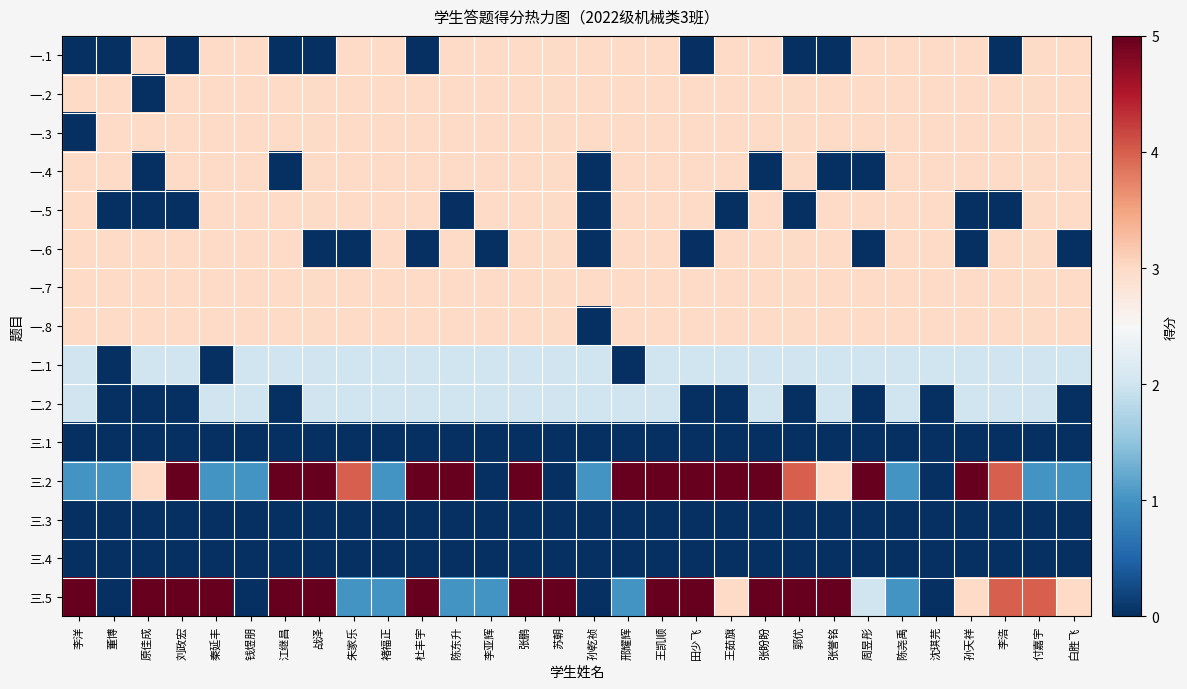

Count the number of categories in the chart.

30